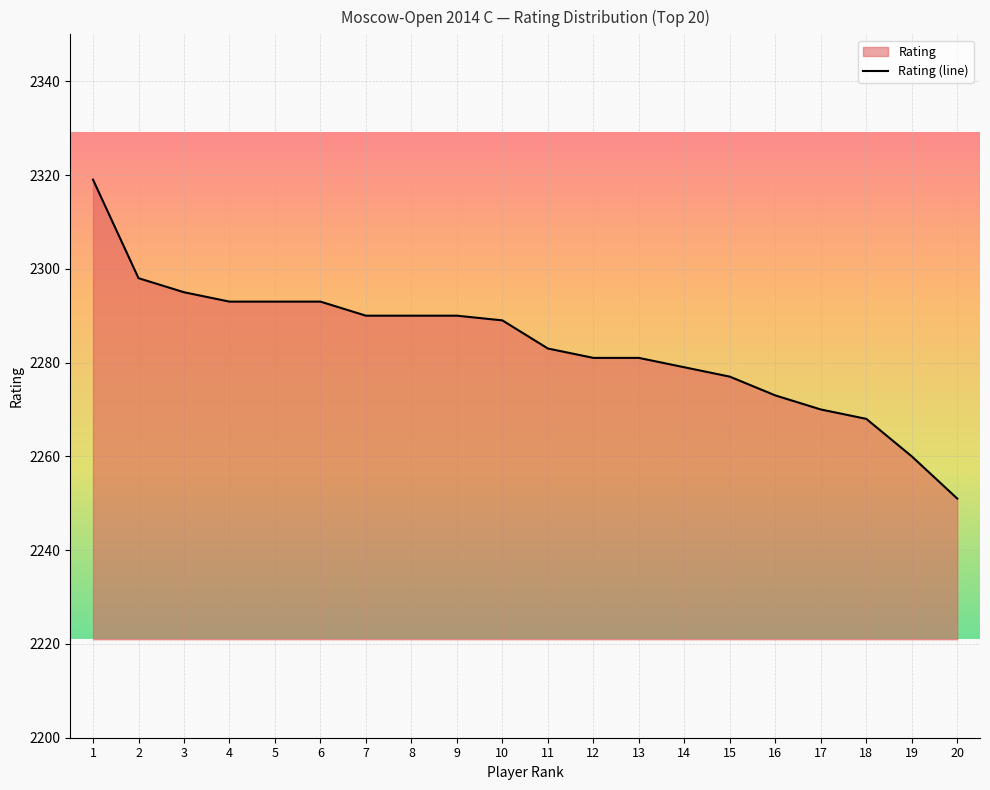

Which label corresponds to the smallest value in the chart?

20